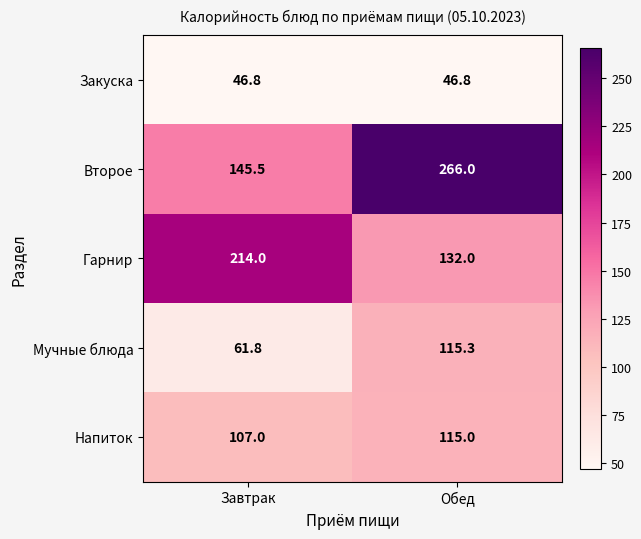

Reading right to left, extract all data points from this chart.

Закуска: Обед=46.8	Завтрак=46.8
Второе: Обед=266.0	Завтрак=145.5
Гарнир: Обед=132.0	Завтрак=214.0
Мучные блюда: Обед=115.3	Завтрак=61.8
Напиток: Обед=115.0	Завтрак=107.0